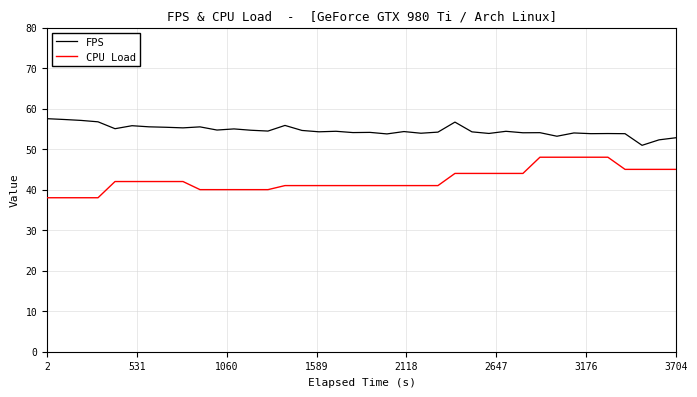

Which series has the largest total across all categories?

FPS